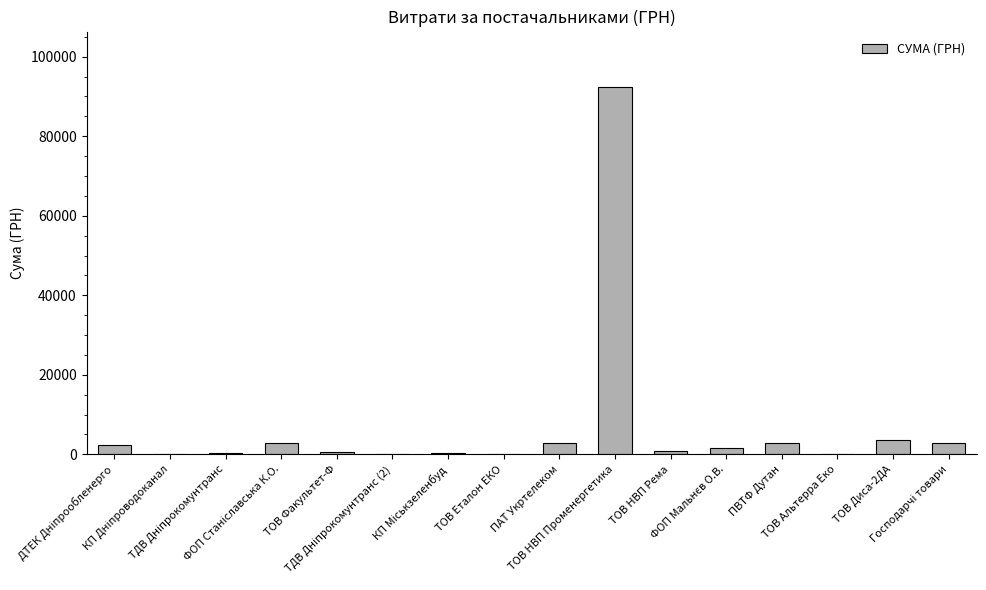

What is the sum of all values?

114062.4